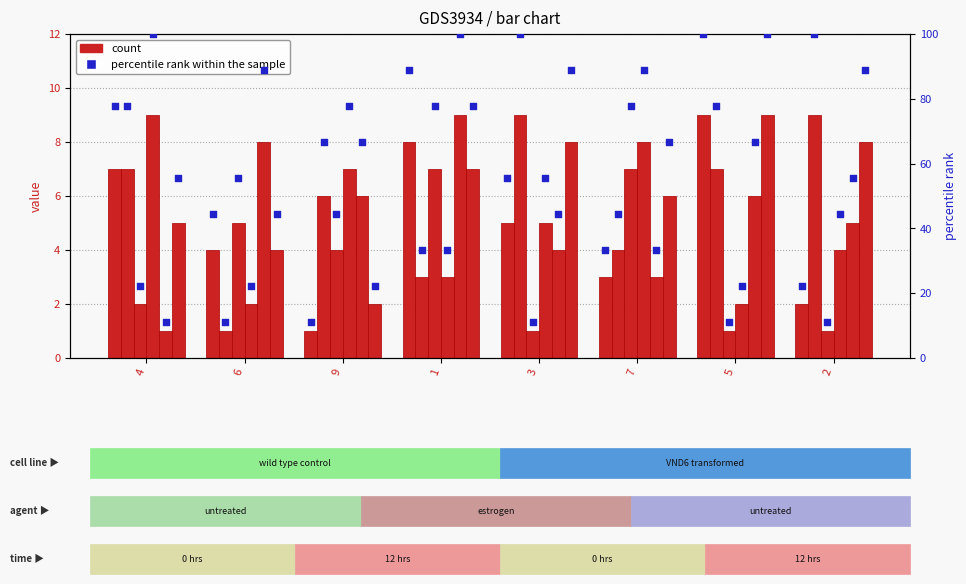

What is the total value across all series at 1?

37